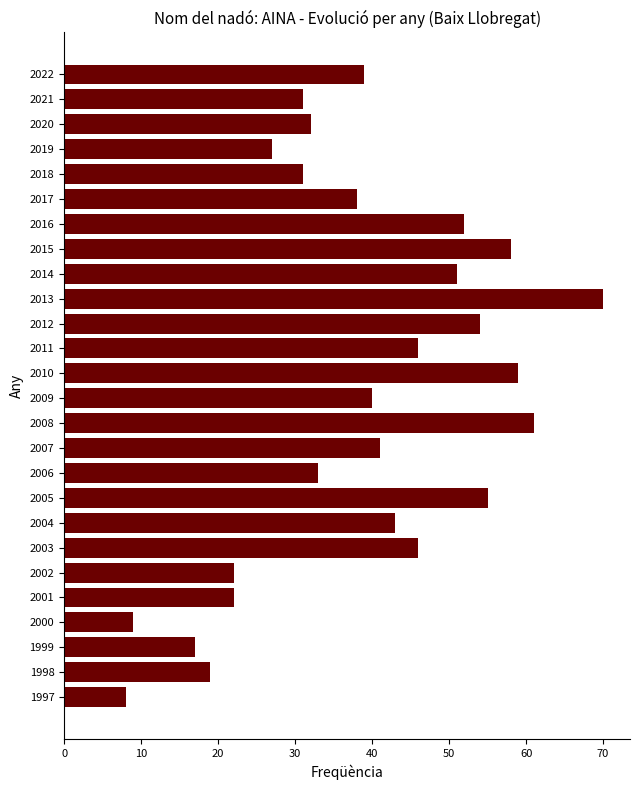

What value does the data have at 2004, to the nearest 10?

40